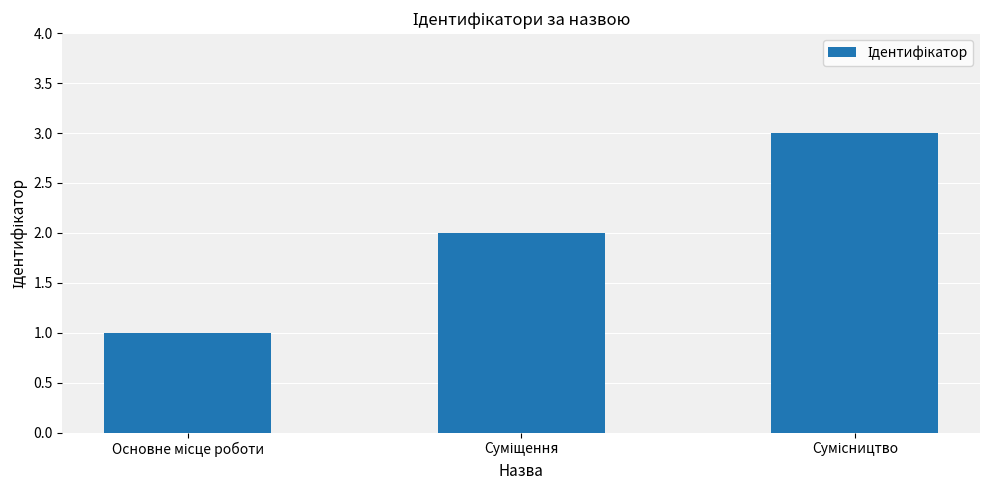

What is the sum of all values?

6